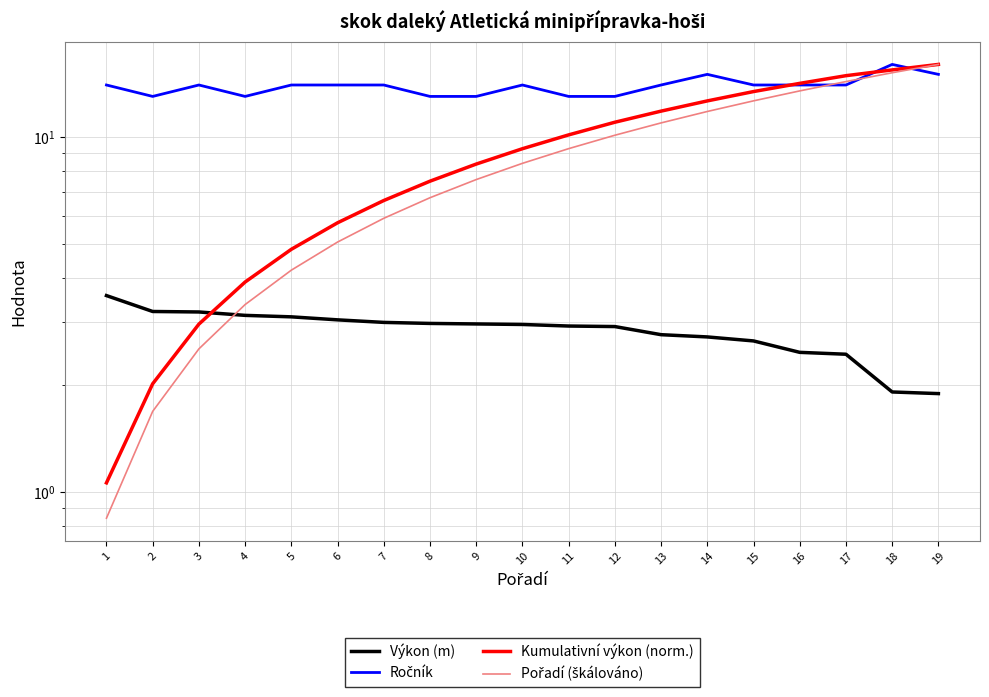

What is the approximate value of Pořadí (škálováno) at 9?

7.6